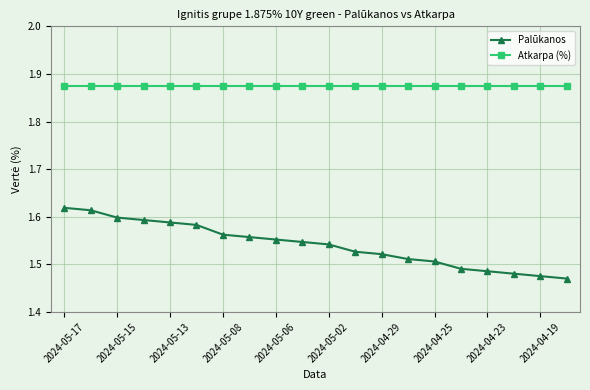

True or false: Atkarpa (%) and Palūkanos intersect in this chart.

False